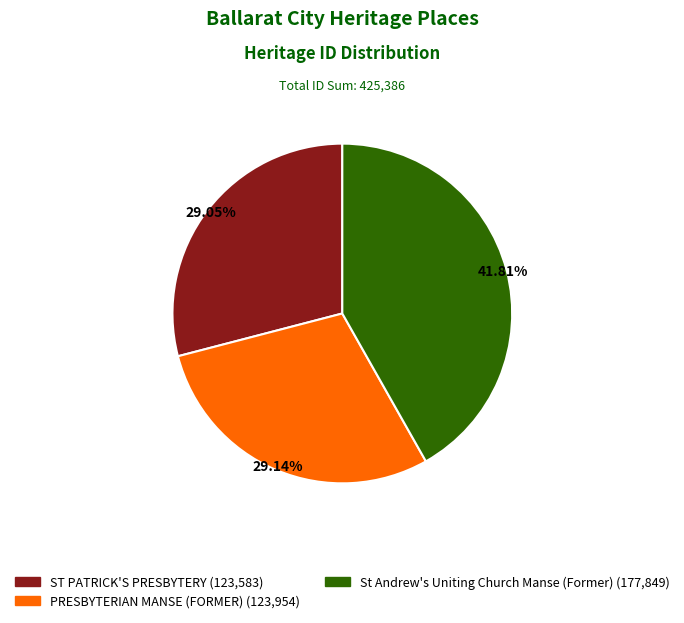

Which has a higher value, St Andrew's Uniting Church Manse (Former) or PRESBYTERIAN MANSE (FORMER)?

St Andrew's Uniting Church Manse (Former)